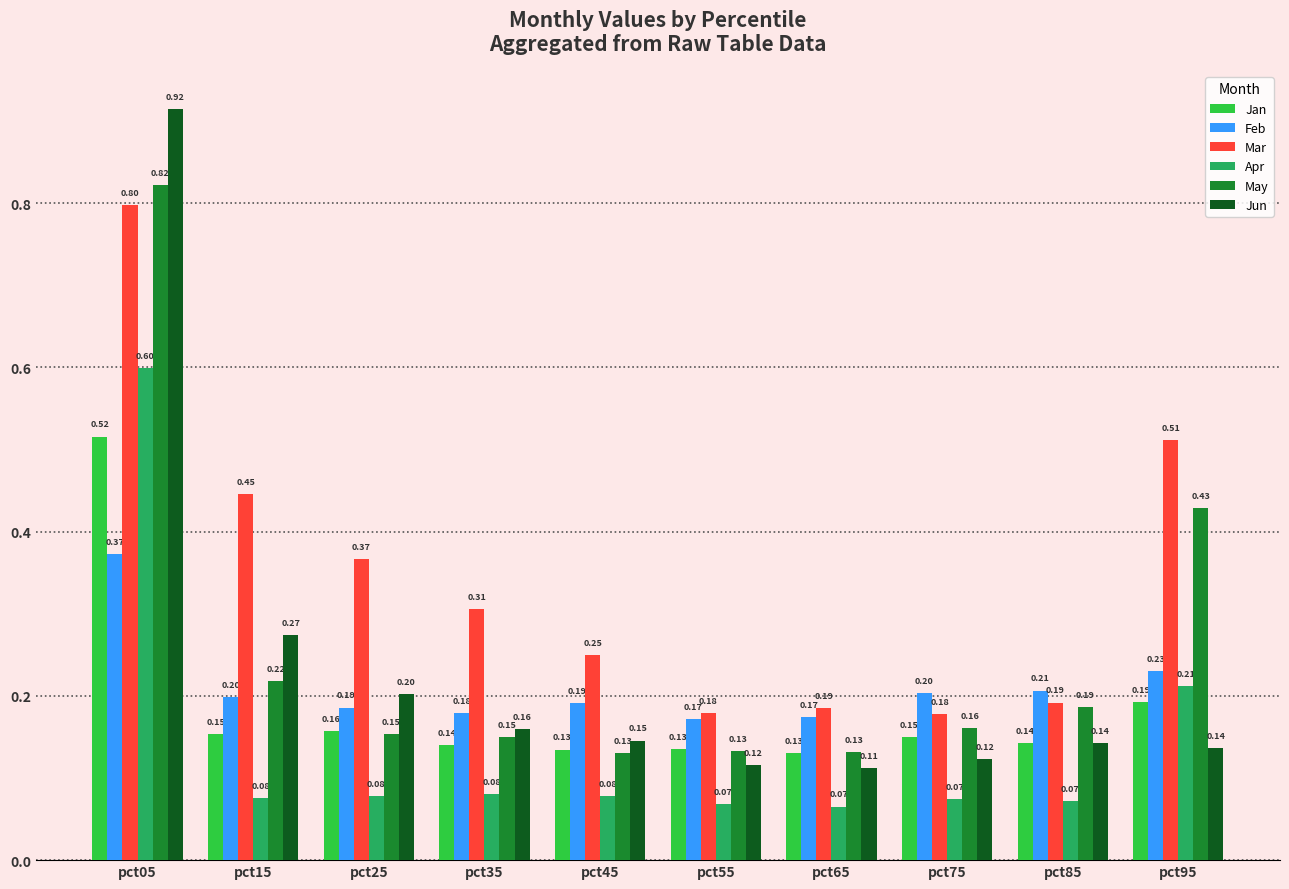

Which series changed the most between pct05 and pct25?

Jun